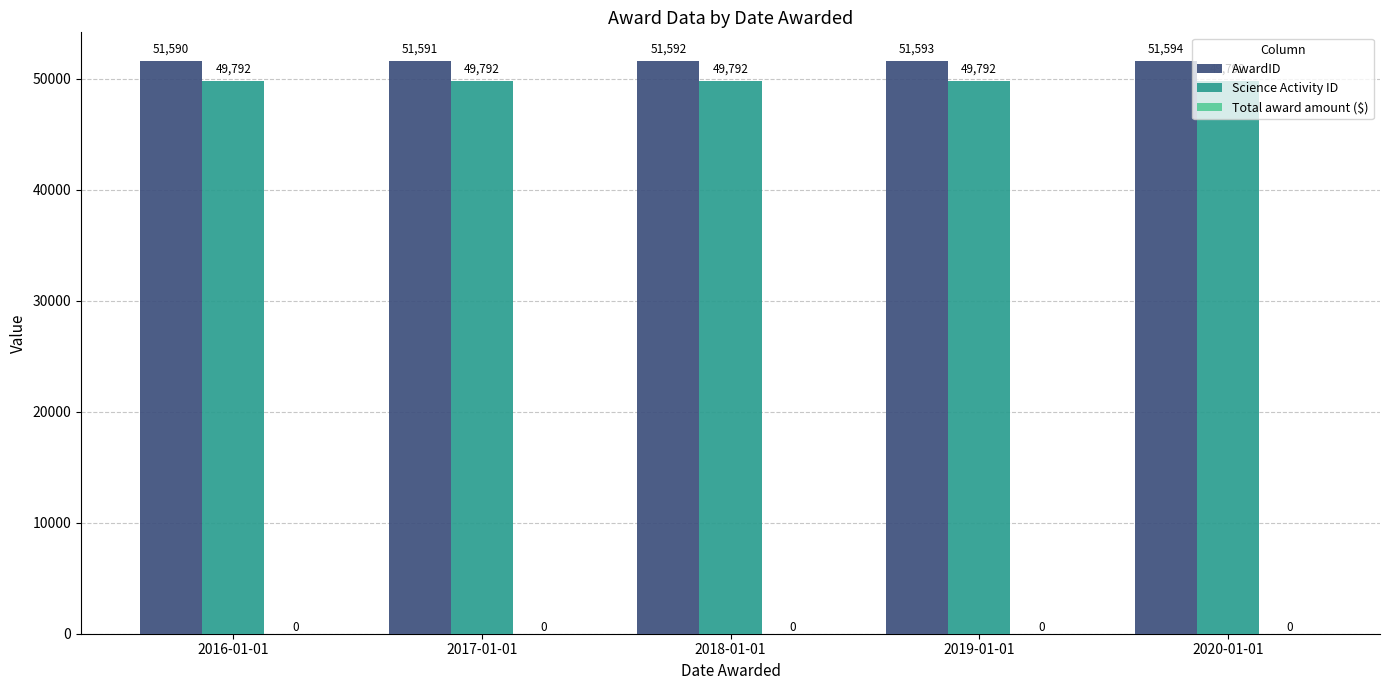

Rank the series by their maximum value, from lowest to highest.

Science Activity ID, AwardID